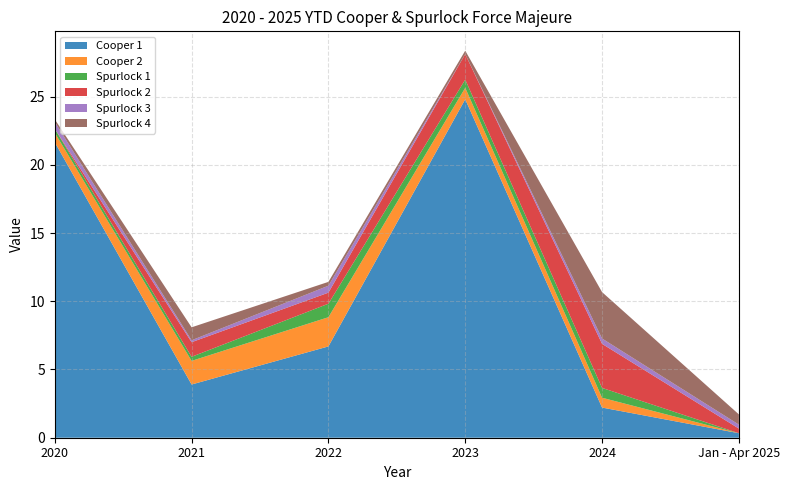

Reading left to right, transcribe all the data shown in this chart.

Cooper 1: 2020=21.6	2021=3.9	2022=6.7	2023=24.8	2024=2.2	Jan - Apr 2025=0.3
Cooper 2: 2020=0.7	2021=1.7	2022=2.1	2023=0.8	2024=0.7	Jan - Apr 2025=0.0
Spurlock 1: 2020=0.3	2021=0.3	2022=1.0	2023=0.6	2024=0.7	Jan - Apr 2025=0.0
Spurlock 2: 2020=0.0	2021=1.1	2022=0.8	2023=1.9	2024=3.2	Jan - Apr 2025=0.3
Spurlock 3: 2020=0.5	2021=0.1	2022=0.5	2023=0.0	2024=0.4	Jan - Apr 2025=0.3
Spurlock 4: 2020=0.2	2021=0.9	2022=0.3	2023=0.2	2024=3.4	Jan - Apr 2025=0.8